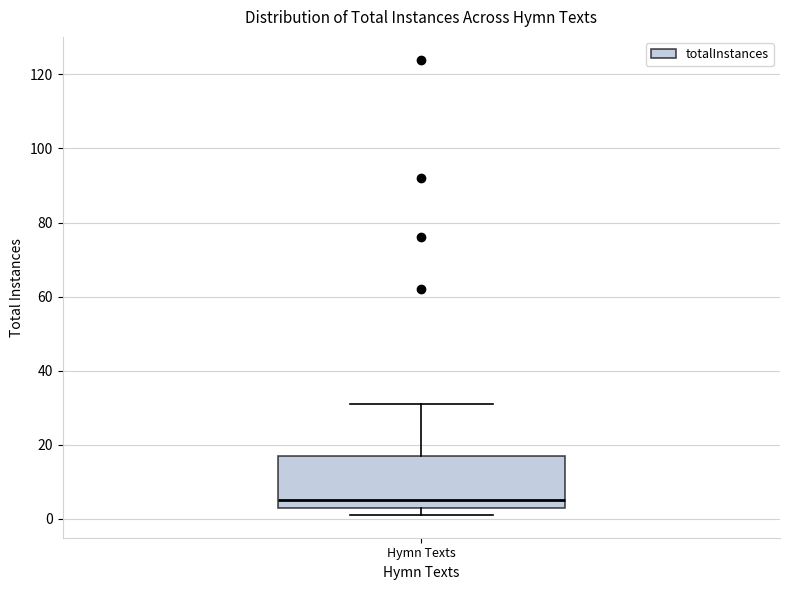

Transcribe this box plot: give where the median line is, the range the box spans, and where the two whiskers end, as read against the y-axis. The values are not printed on the chart, so give them approximately, as read against the axis.

median 6, box 4 to 18, whiskers 2 to 32